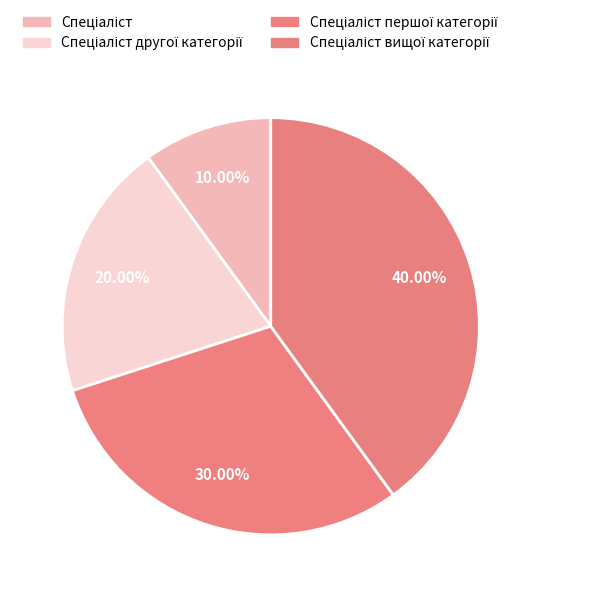

Which category has the smallest portion of the pie?

Спеціаліст